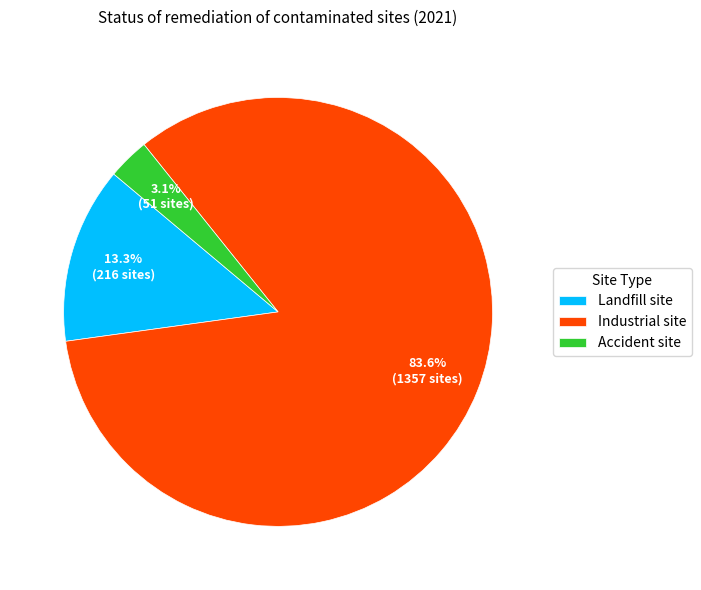

To the nearest percent, what is the difference between the largest and smallest slice percentages?

80%